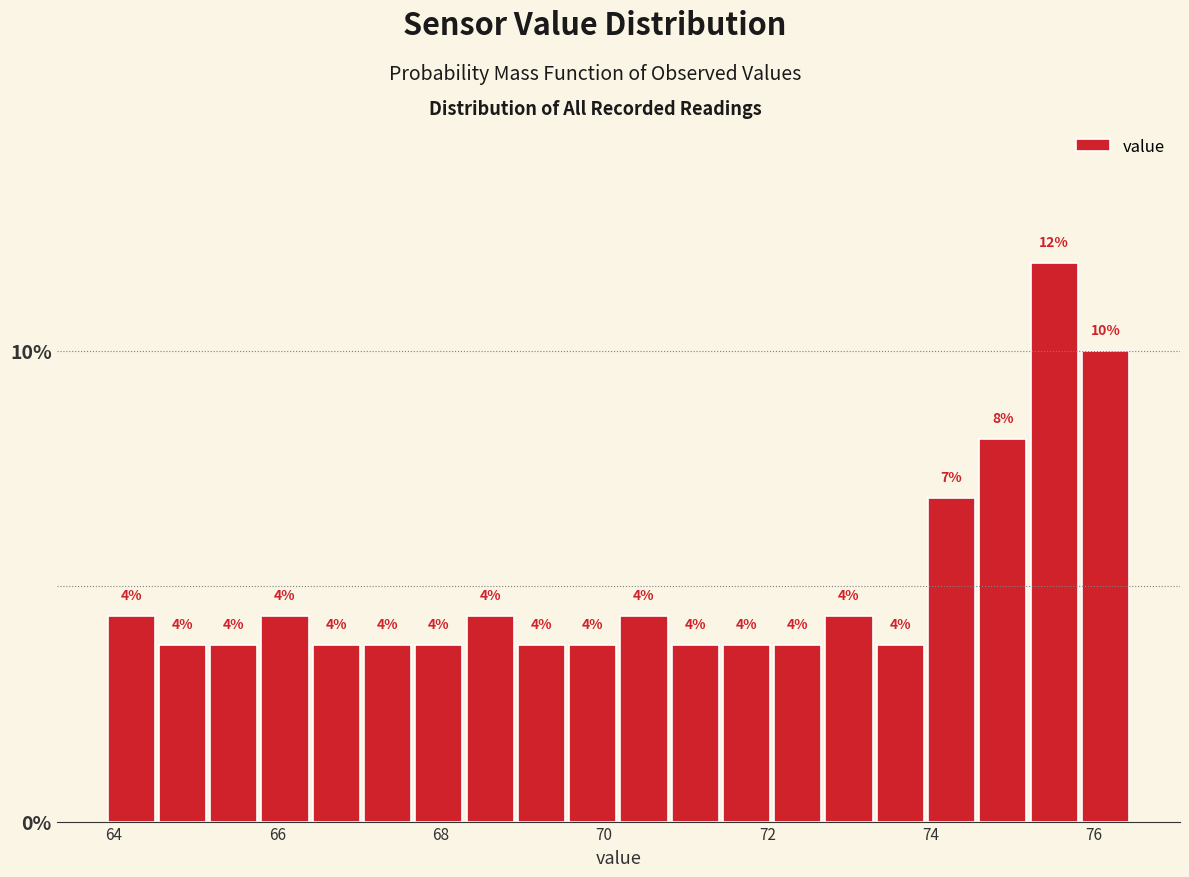

Read against the x-axis, roughly where is the centre of the tallest bar?

75.6